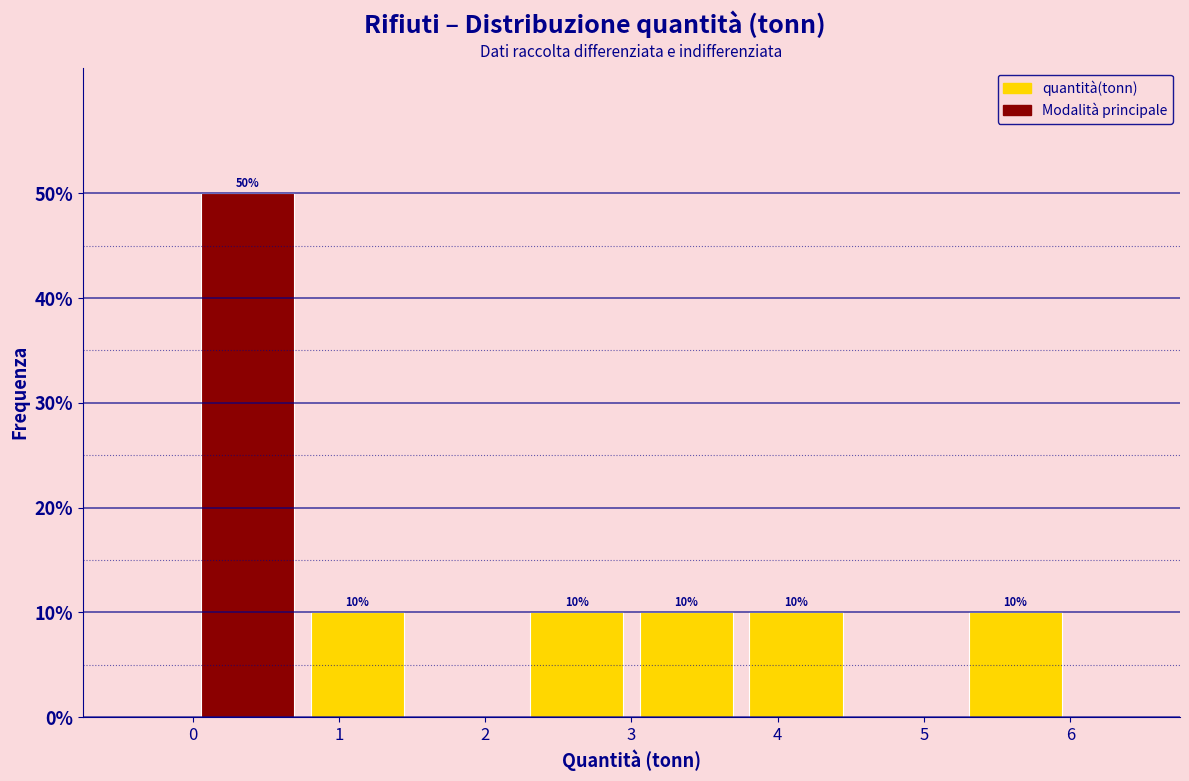

Which range on the x-axis has the tallest bar?

0.0 to 0.8